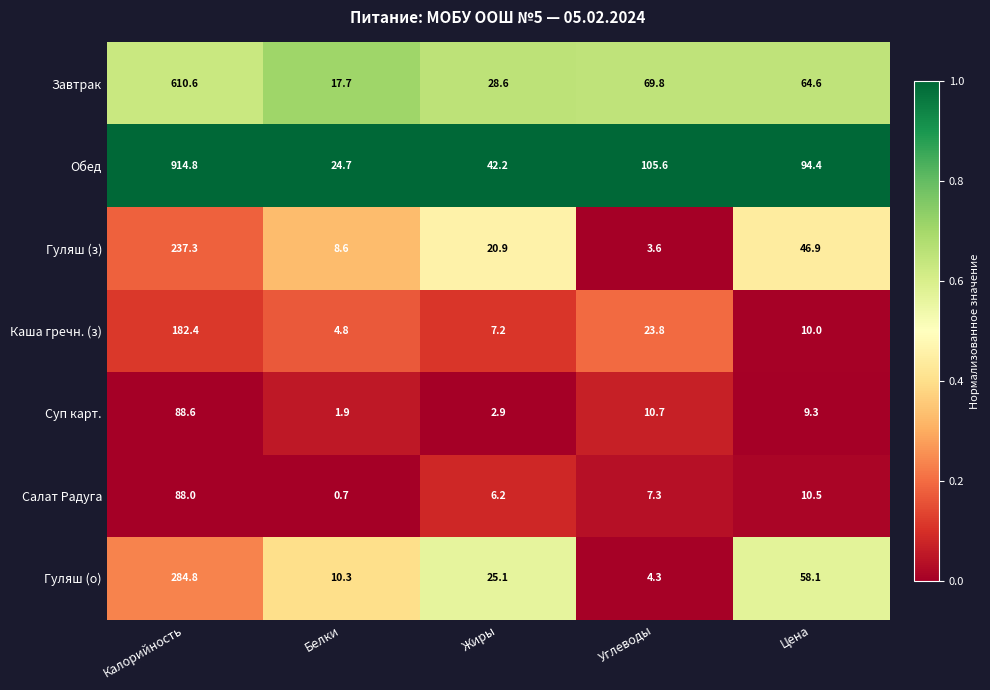

Is it true that Обед equals 1470.2 at Калорийность?

False